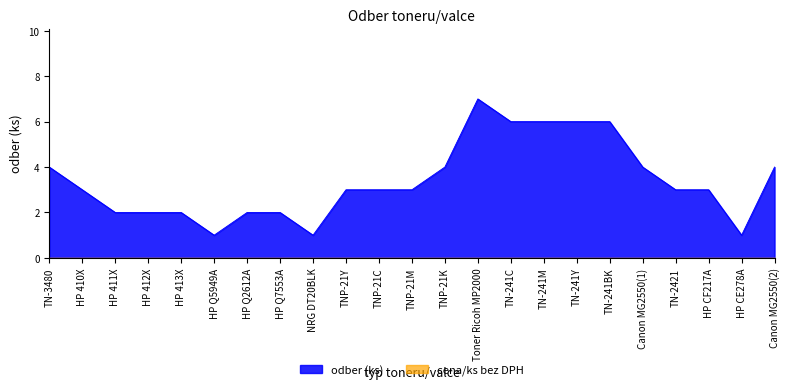

What is the sum of all values?

78